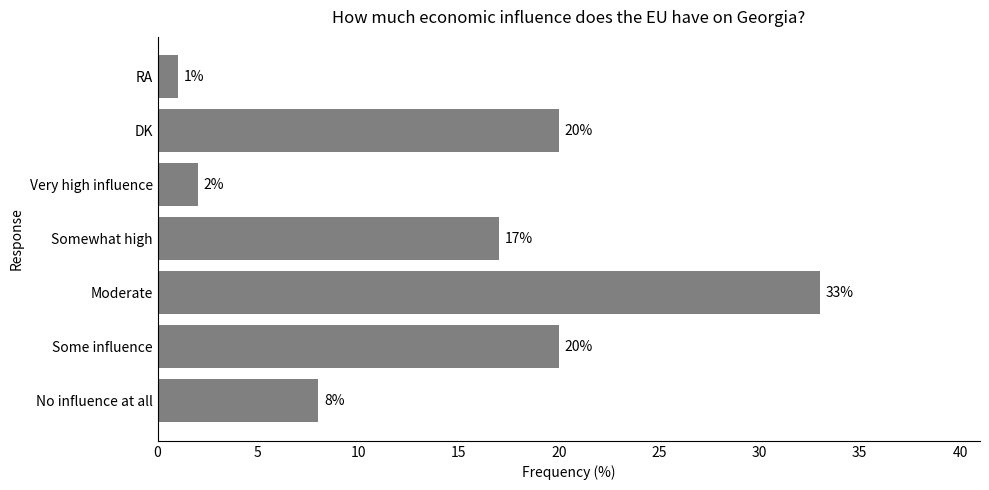

How many values are below 17?

3